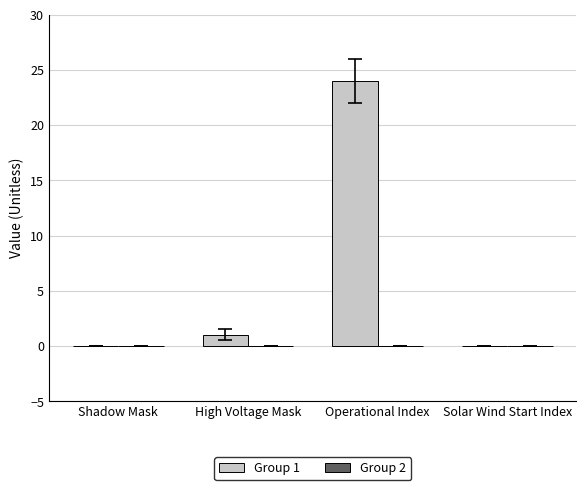

At which category does the chart reach its peak across all series?

Operational Index